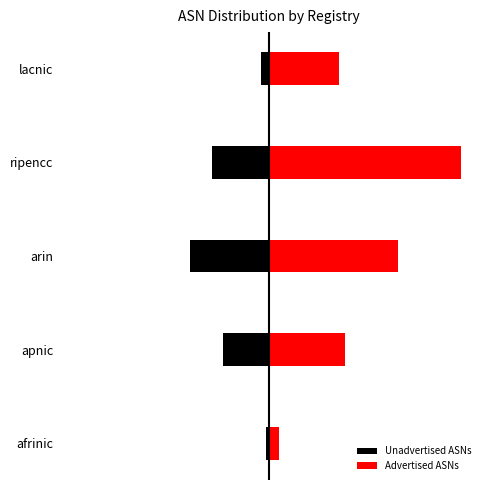

The value of Advertised ASNs at afrinic is 1435. True or false?

True